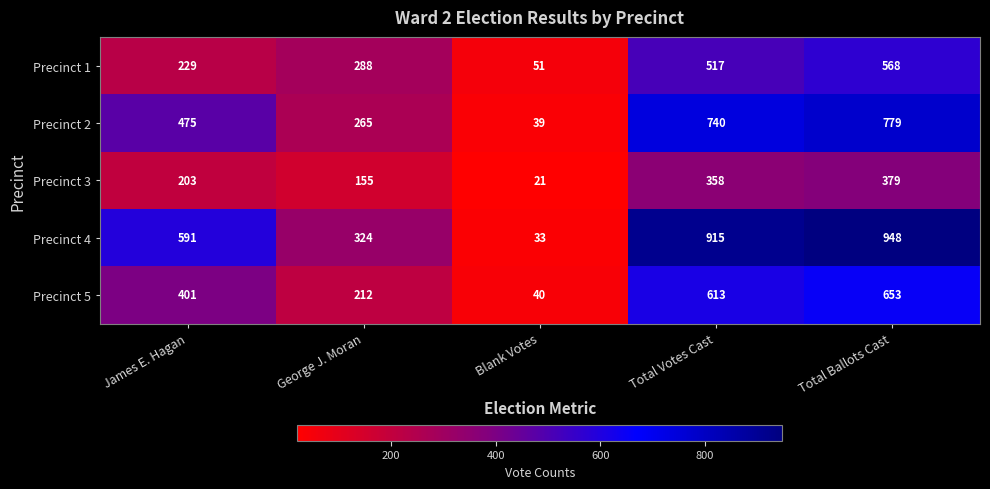

The Precinct 1 series shows 51 at Blank Votes. True or false?

True